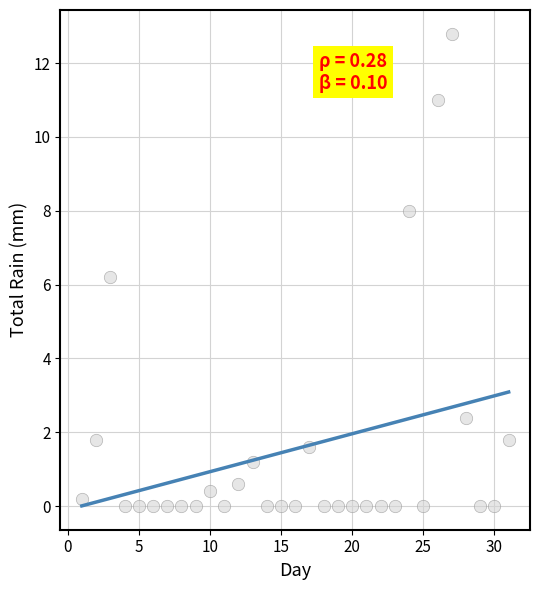

What Y value in the scatter plot is closest to 6?

6.2